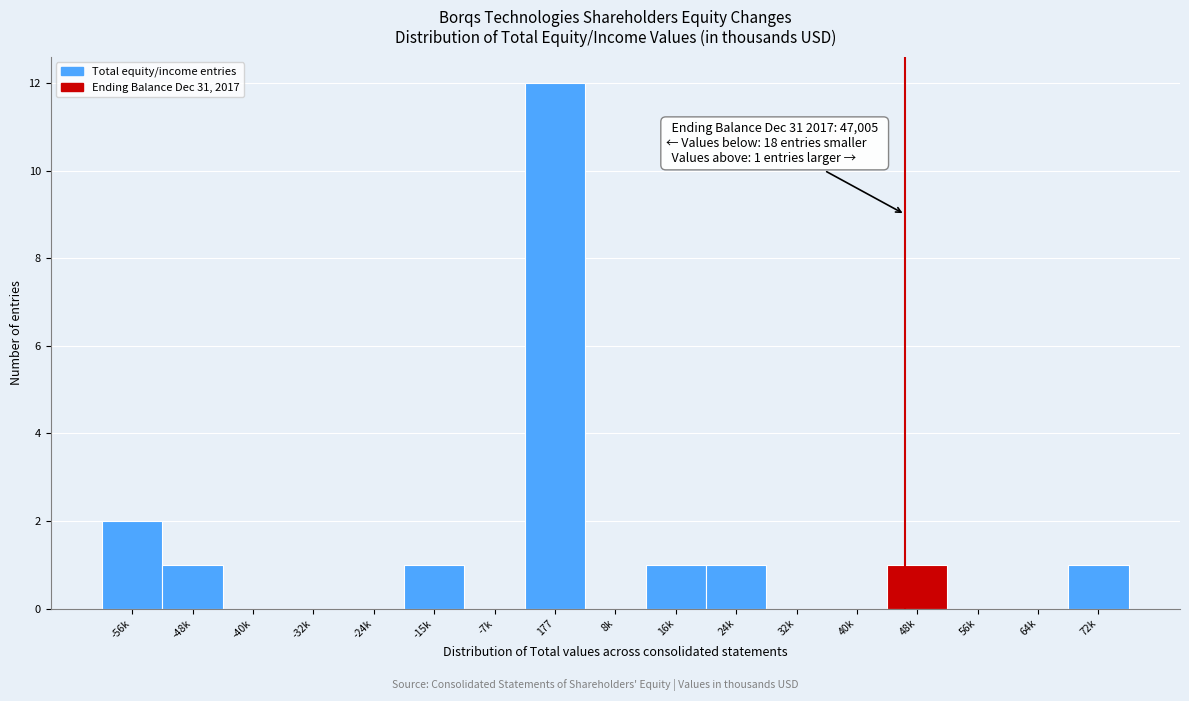

Reading left to right, transcribe all the data shown in this chart.

-56k=2	-48k=1	-40k=0	-32k=0	-24k=0	-15k=1	-7k=0	177=12	8k=0	16k=1	24k=1	32k=0	40k=0	48k=1	56k=0	64k=0	72k=1